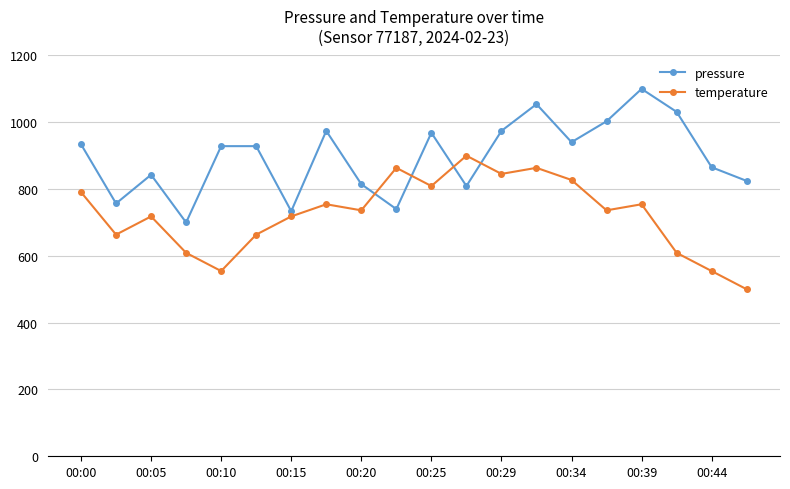

What is the value of the pressure point at the 10th from the left?

740.0